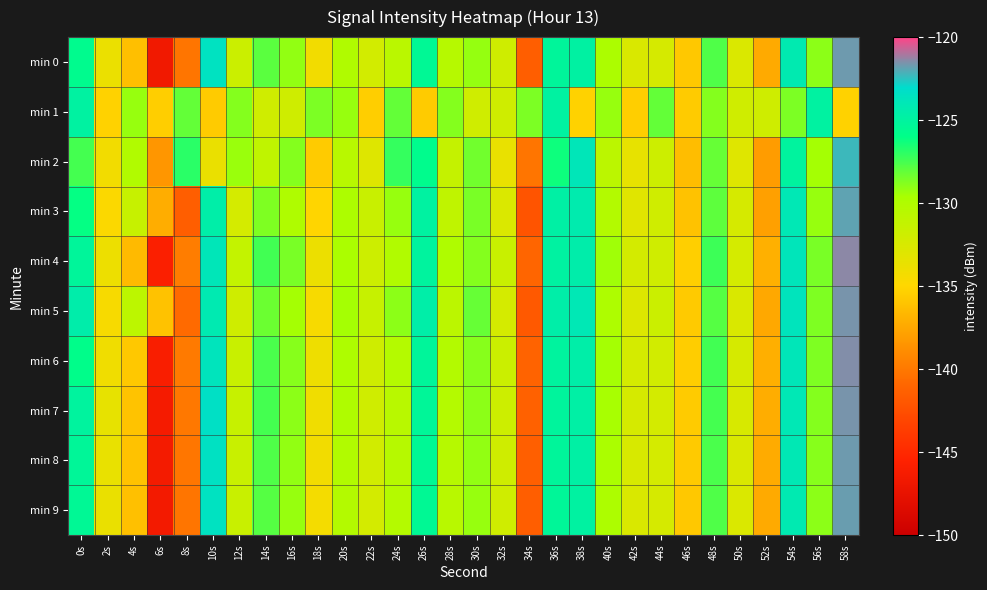

Reading left to right, list all the values displayed in this chart.

min 0: 0s=-125.7	2s=-133.8	4s=-136.2	6s=-146.6	8s=-140.2	10s=-123.5	12s=-131.7	14s=-127.9	16s=-129.1	18s=-134.2	20s=-130.1	22s=-132.2	24s=-130.6	26s=-125.4	28s=-130.4	30s=-129.2	32s=-131.9	34s=-141.5	36s=-125.2	38s=-124.8	40s=-129.8	42s=-132.6	44s=-132.4	46s=-135.8	48s=-127.7	50s=-132.7	52s=-137.4	54s=-124.2	56s=-129.0	58s=-121.7
min 1: 0s=-124.9	2s=-135.3	4s=-129.2	6s=-135.5	8s=-128.1	10s=-135.6	12s=-128.8	14s=-132.0	16s=-131.9	18s=-128.6	20s=-129.2	22s=-135.5	24s=-128.1	26s=-135.6	28s=-128.8	30s=-132.0	32s=-131.9	34s=-128.6	36s=-124.9	38s=-135.3	40s=-129.2	42s=-135.5	44s=-128.1	46s=-135.6	48s=-128.8	50s=-132.0	52s=-131.9	54s=-128.6	56s=-124.9	58s=-135.3
min 2: 0s=-127.5	2s=-134.2	4s=-130.1	6s=-138.4	8s=-126.9	10s=-133.7	12s=-129.3	14s=-131.0	16s=-128.8	18s=-135.6	20s=-130.5	22s=-132.9	24s=-127.1	26s=-125.8	28s=-131.3	30s=-128.4	32s=-133.6	34s=-140.2	36s=-126.3	38s=-123.9	40s=-130.7	42s=-133.5	44s=-131.8	46s=-136.4	48s=-128.2	50s=-133.0	52s=-138.1	54s=-125.0	56s=-129.5	58s=-122.3
min 3: 0s=-126.1	2s=-134.8	4s=-131.4	6s=-137.2	8s=-141.5	10s=-124.6	12s=-132.3	14s=-128.7	16s=-130.0	18s=-135.1	20s=-129.8	22s=-131.5	24s=-129.2	26s=-124.9	28s=-131.0	30s=-128.6	32s=-132.7	34s=-142.1	36s=-124.8	38s=-124.3	40s=-130.2	42s=-133.1	44s=-132.0	46s=-136.1	48s=-128.0	50s=-132.4	52s=-137.9	54s=-124.0	56s=-129.2	58s=-121.9
min 4: 0s=-125.2	2s=-133.9	4s=-136.5	6s=-145.8	8s=-139.7	10s=-123.9	12s=-131.2	14s=-127.4	16s=-128.6	18s=-133.8	20s=-129.7	22s=-131.8	24s=-130.1	26s=-125.0	28s=-130.0	30s=-128.8	32s=-131.5	34s=-141.0	36s=-124.9	38s=-124.5	40s=-129.4	42s=-132.2	44s=-132.0	46s=-135.4	48s=-127.3	50s=-132.3	52s=-137.0	54s=-123.8	56s=-128.6	58s=-121.4
min 5: 0s=-124.5	2s=-134.5	4s=-130.8	6s=-136.1	8s=-140.8	10s=-124.2	12s=-131.9	14s=-128.3	16s=-129.5	18s=-134.5	20s=-129.5	22s=-131.4	24s=-129.0	26s=-124.6	28s=-130.7	30s=-128.2	32s=-132.3	34s=-141.8	36s=-124.6	38s=-124.0	40s=-129.9	42s=-132.8	44s=-131.7	46s=-135.7	48s=-127.8	50s=-132.6	52s=-137.5	54s=-123.7	56s=-128.7	58s=-121.6
min 6: 0s=-125.9	2s=-134.1	4s=-135.8	6s=-146.0	8s=-139.9	10s=-123.7	12s=-131.5	14s=-127.6	16s=-128.9	18s=-134.0	20s=-129.9	22s=-131.9	24s=-130.3	26s=-125.2	28s=-130.2	30s=-128.9	32s=-131.7	34s=-141.2	36s=-125.0	38s=-124.6	40s=-129.5	42s=-132.3	44s=-132.1	46s=-135.5	48s=-127.4	50s=-132.4	52s=-137.1	54s=-123.9	56s=-128.7	58s=-121.5
min 7: 0s=-125.0	2s=-133.5	4s=-136.0	6s=-146.3	8s=-140.0	10s=-123.3	12s=-131.4	14s=-127.5	16s=-129.0	18s=-134.1	20s=-130.0	22s=-132.0	24s=-130.5	26s=-125.3	28s=-130.3	30s=-129.0	32s=-131.8	34s=-141.3	36s=-125.1	38s=-124.7	40s=-129.6	42s=-132.4	44s=-132.2	46s=-135.6	48s=-127.5	50s=-132.5	52s=-137.2	54s=-124.0	56s=-128.8	58s=-121.6
min 8: 0s=-125.3	2s=-133.6	4s=-136.1	6s=-146.4	8s=-140.1	10s=-123.4	12s=-131.5	14s=-127.7	16s=-129.1	18s=-134.2	20s=-130.1	22s=-132.1	24s=-130.4	26s=-125.4	28s=-130.4	30s=-129.1	32s=-131.9	34s=-141.4	36s=-125.2	38s=-124.8	40s=-129.7	42s=-132.5	44s=-132.3	46s=-135.7	48s=-127.6	50s=-132.6	52s=-137.3	54s=-124.1	56s=-128.9	58s=-121.7
min 9: 0s=-125.4	2s=-133.7	4s=-136.2	6s=-146.5	8s=-140.2	10s=-123.5	12s=-131.6	14s=-127.8	16s=-129.2	18s=-134.3	20s=-130.2	22s=-132.2	24s=-130.3	26s=-125.5	28s=-130.5	30s=-129.2	32s=-132.0	34s=-141.5	36s=-125.3	38s=-124.9	40s=-129.8	42s=-132.6	44s=-132.4	46s=-135.8	48s=-127.7	50s=-132.7	52s=-137.4	54s=-124.2	56s=-129.0	58s=-121.8